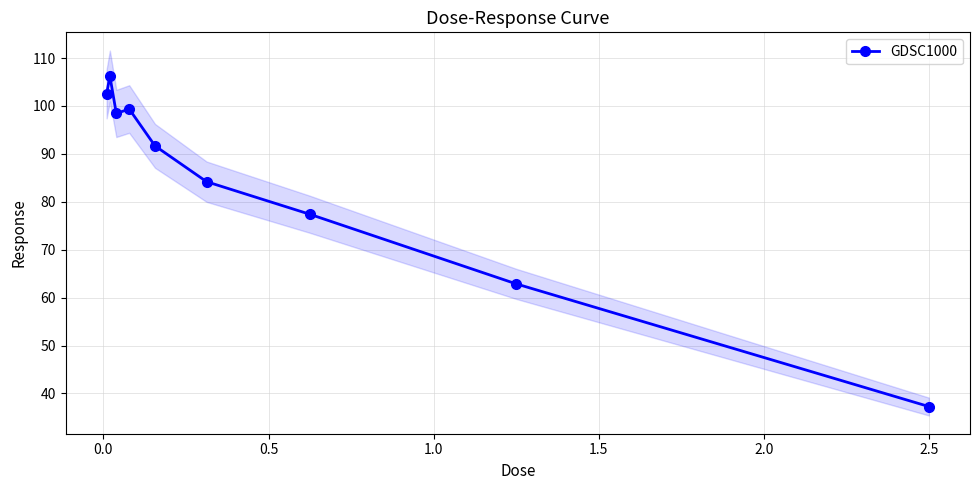

What is the smallest value displayed?

37.3